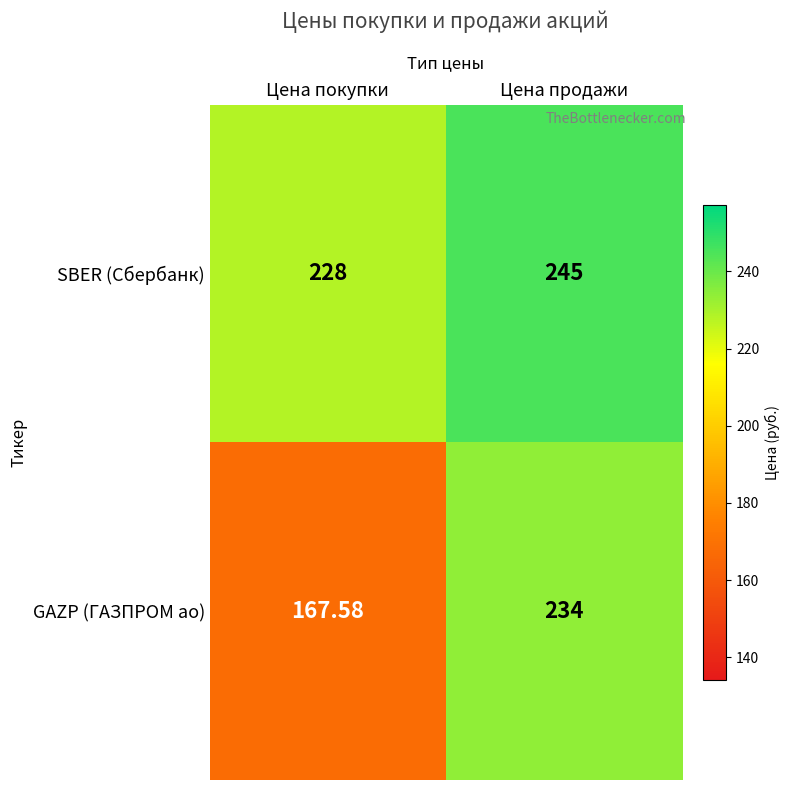

Between Цена покупки and Цена продажи, which series saw the biggest shift?

GAZP (ГАЗПРОМ ао)